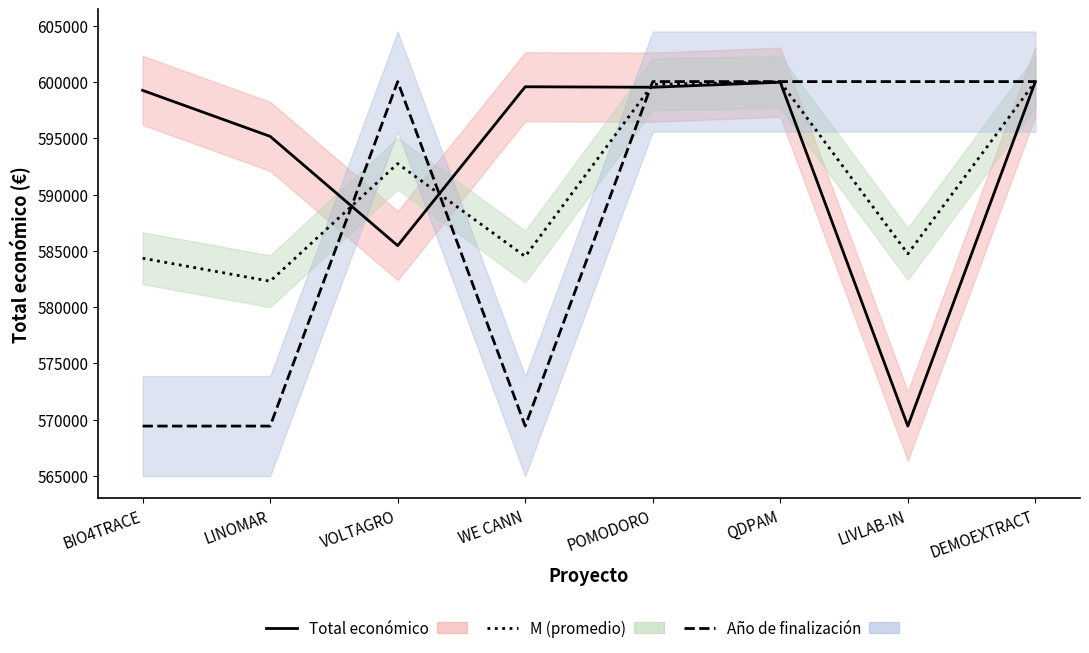

In Año de finalización, how many points are lower than both neighbors (excluding endpoints)?

1